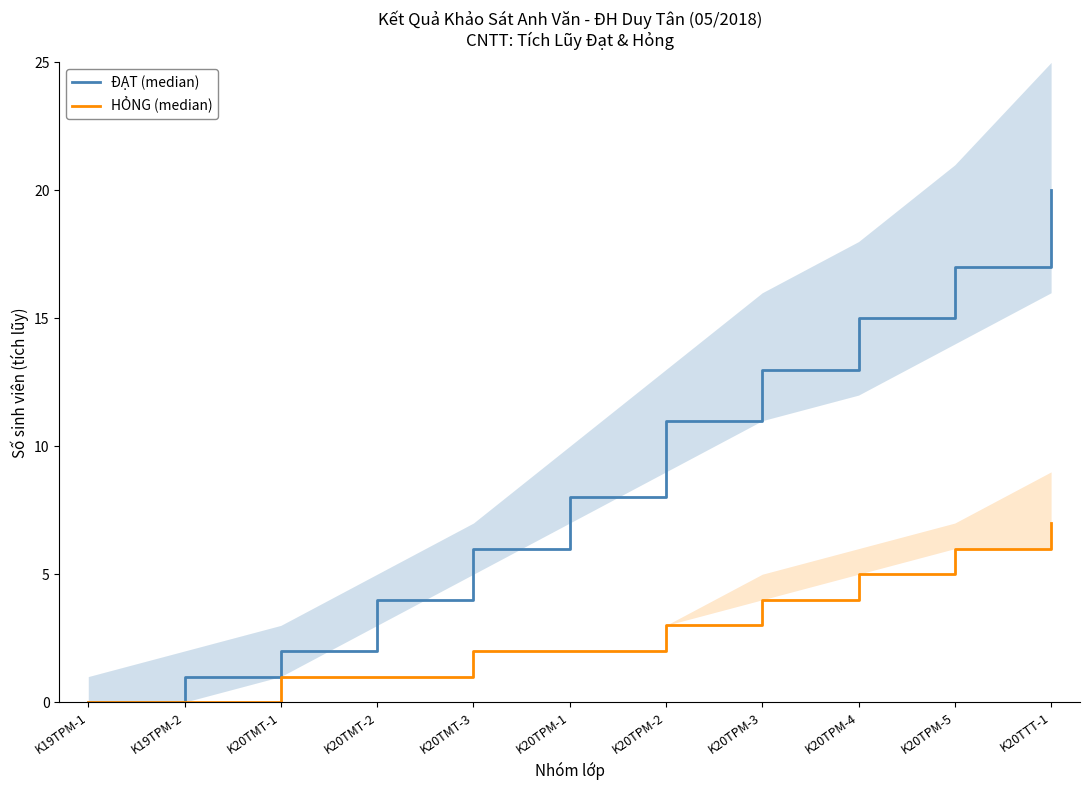

What is the sum of all HỎNG (median) values?

31